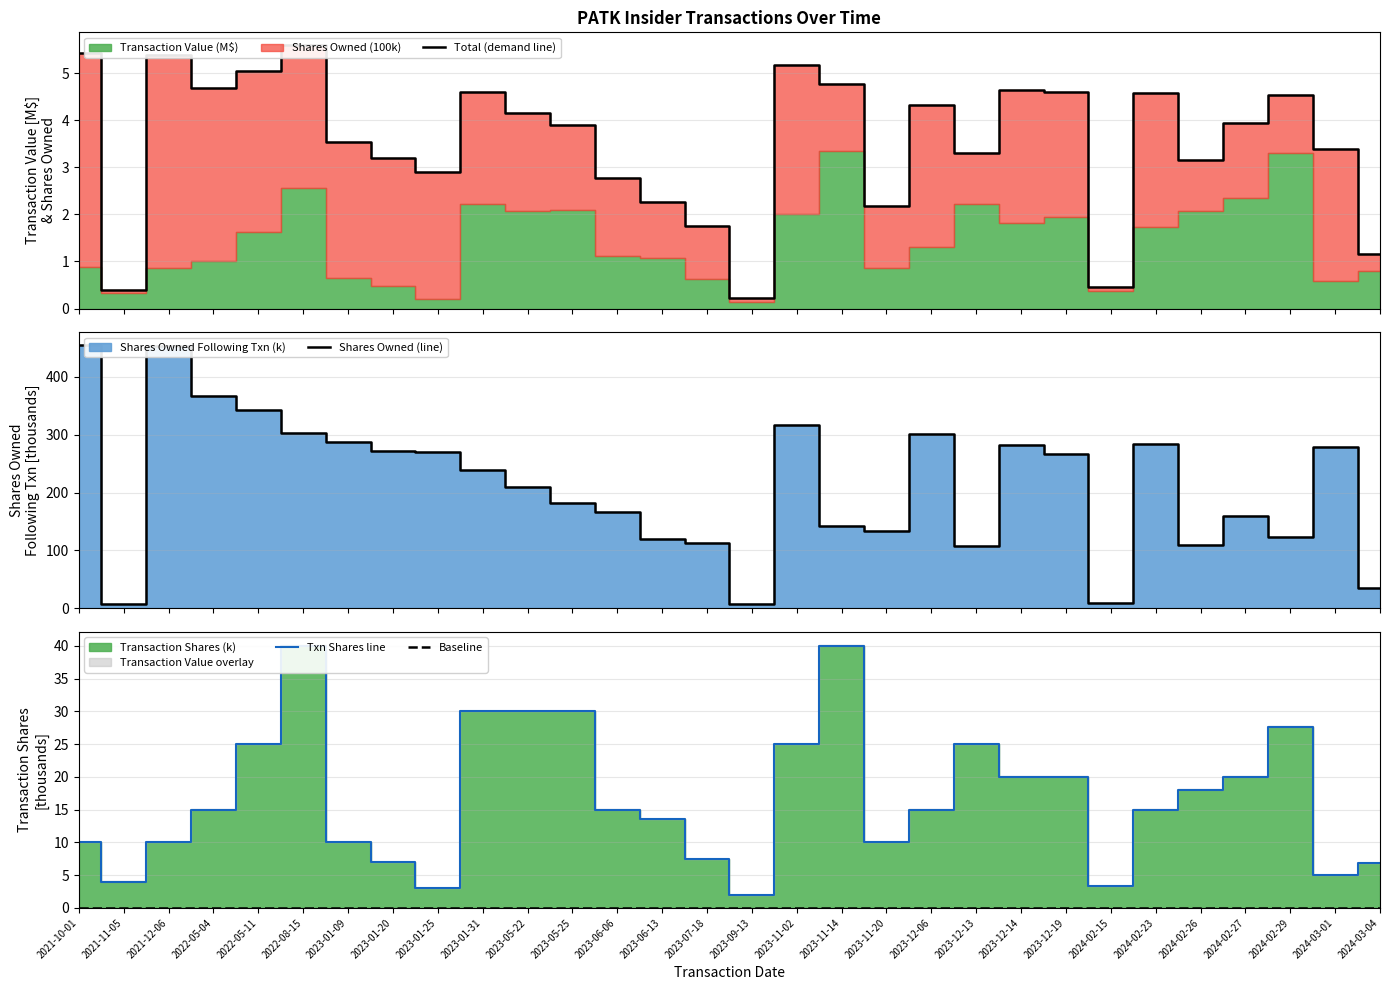

Rank the series by their maximum value, from lowest to highest.

Baseline, Total (demand line), Txn Shares line, Shares Owned (line)